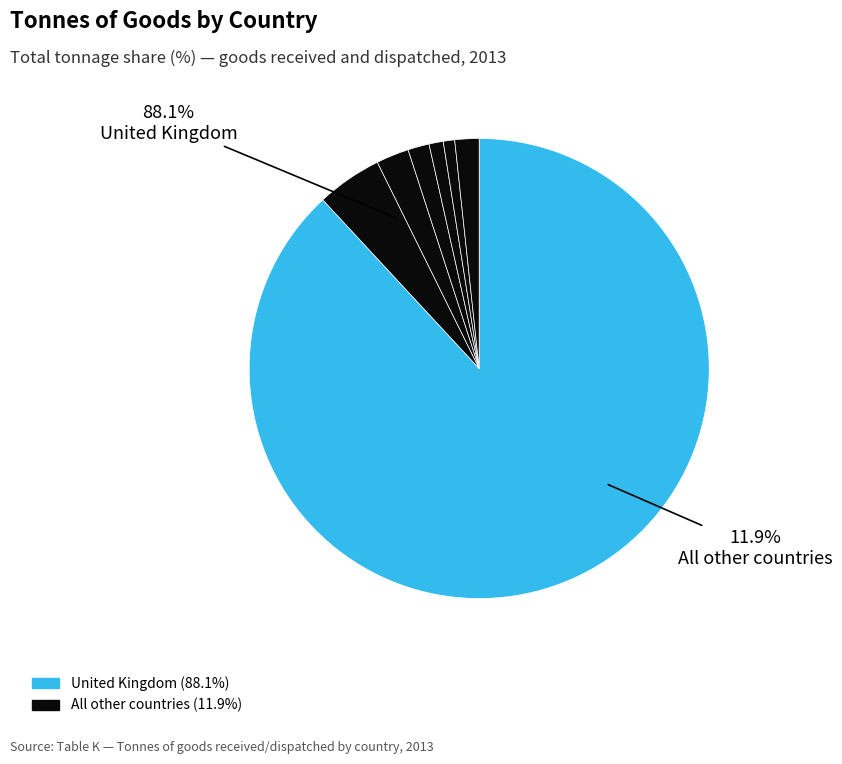

Is there any slice that represents more than half of the pie?

Yes